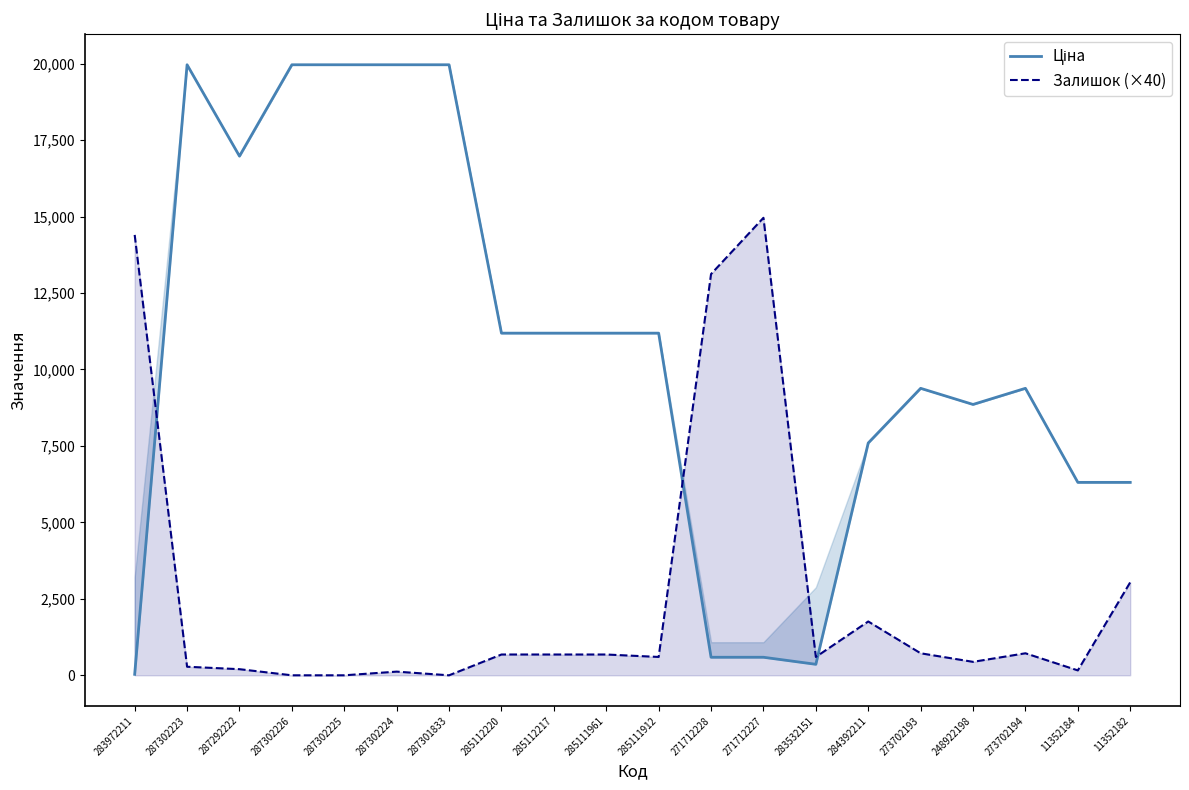

At which label does Залишок (×40) reach its minimum?

287302226